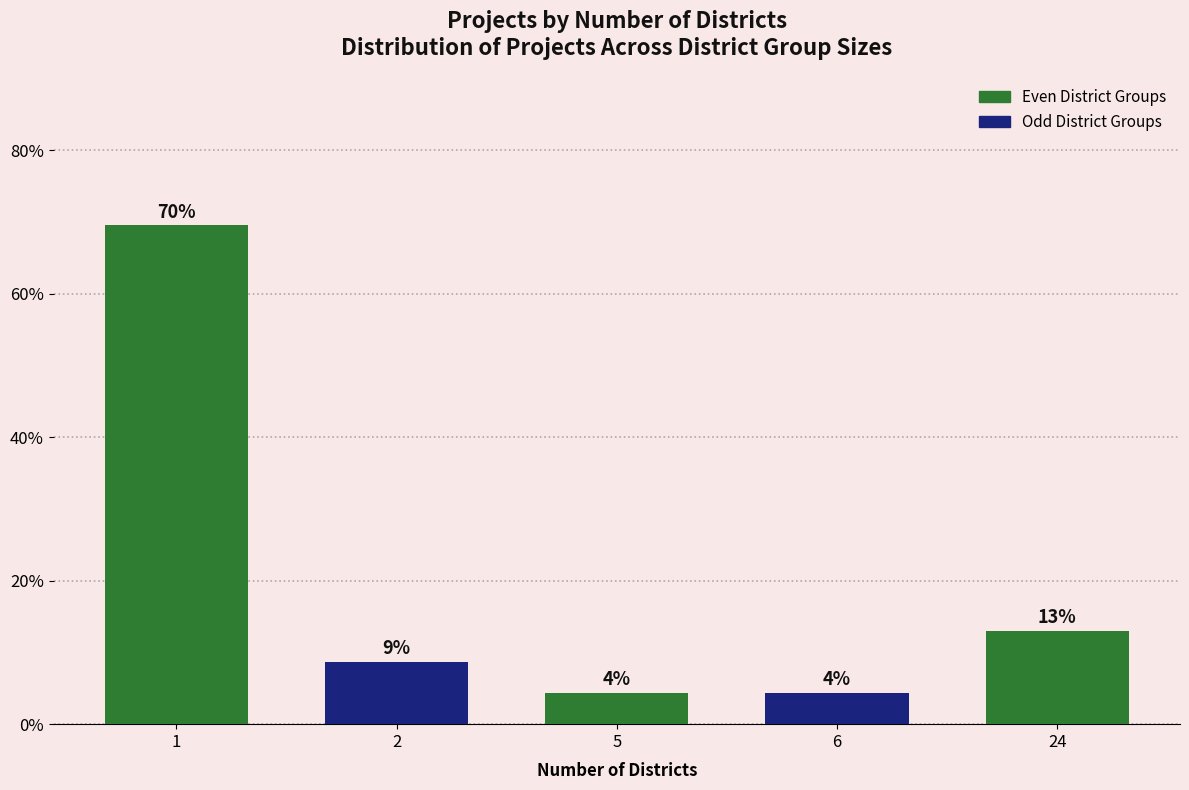

The value at 2 is 5.3. True or false?

False